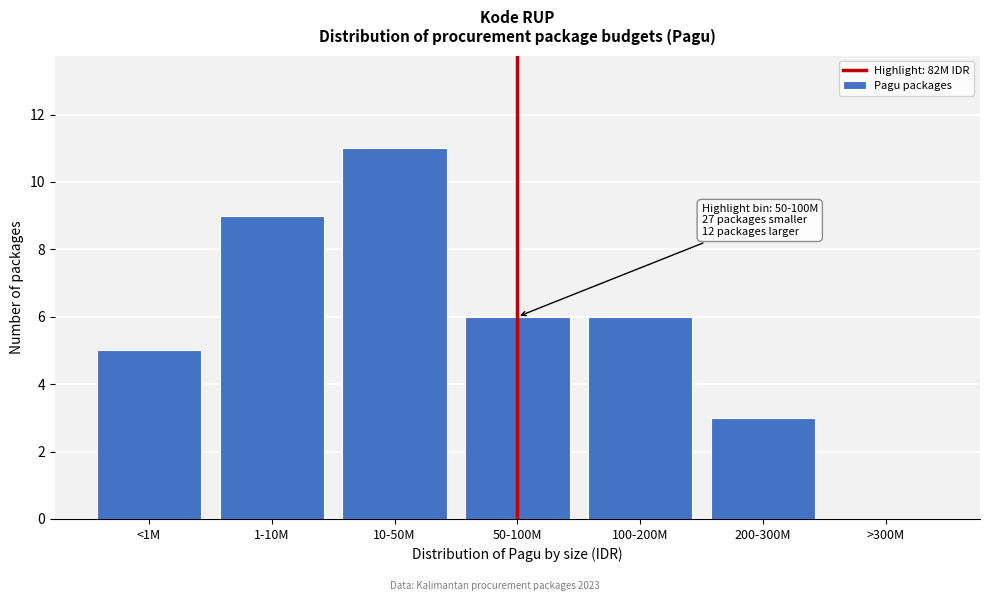

The value at 10-50M is 11. True or false?

True